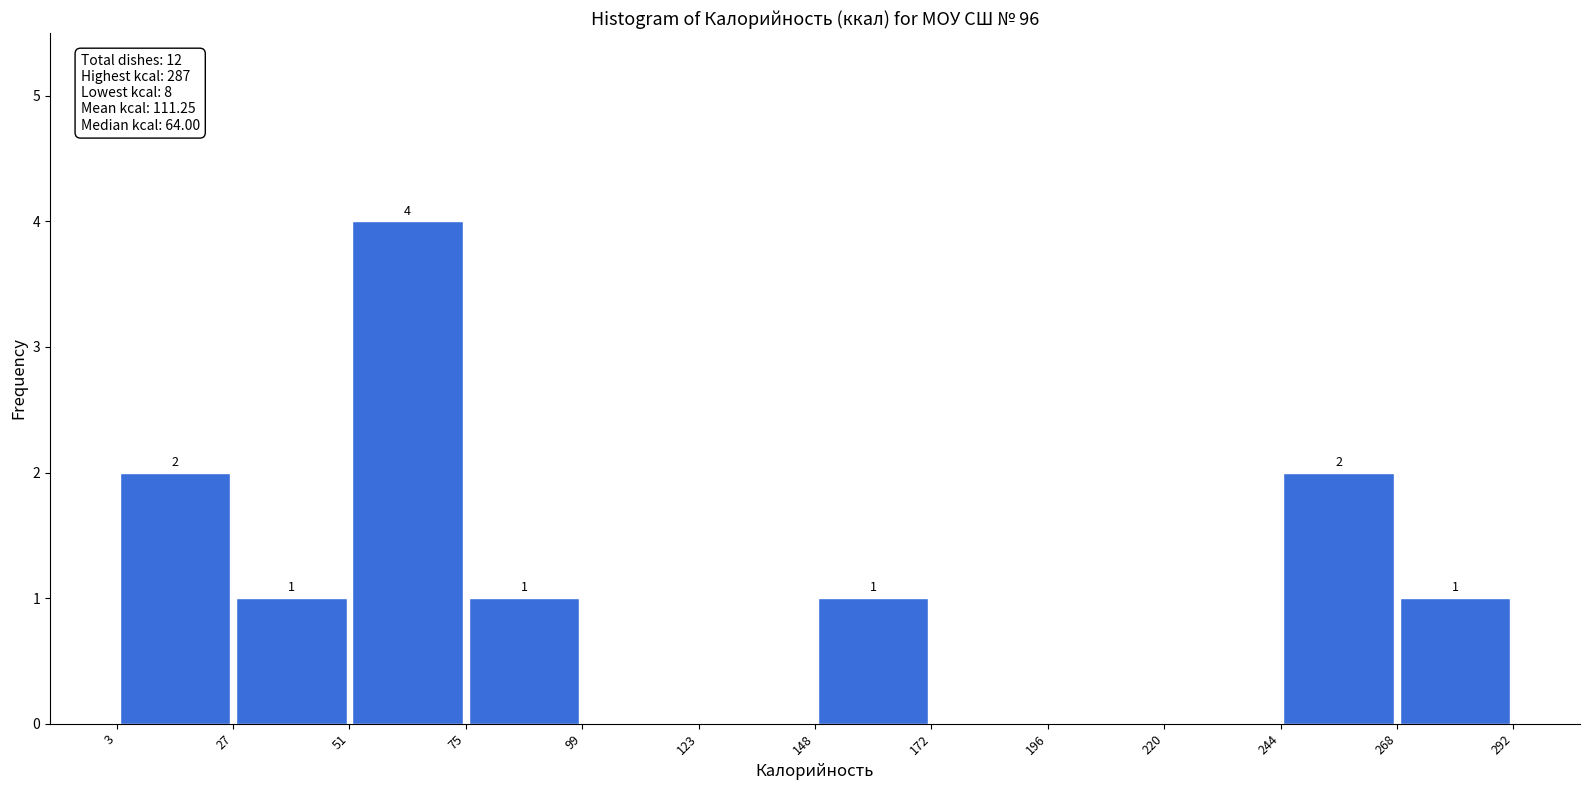

Over which range of the x-axis is the bar tallest?

51 to 75